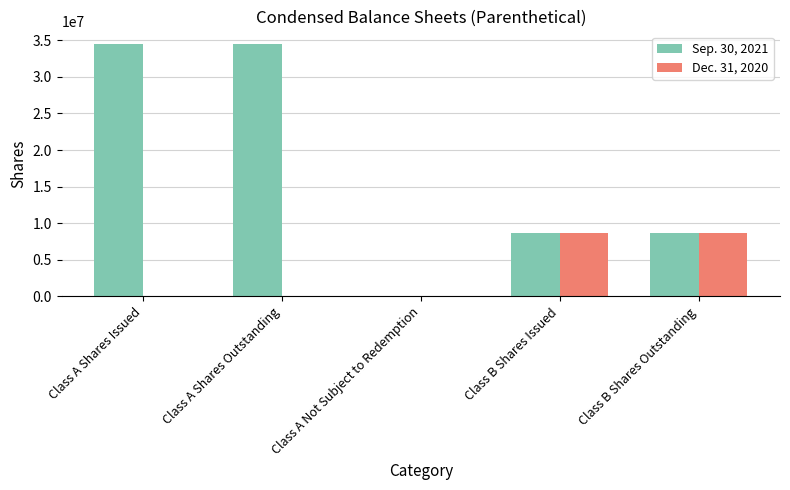

The value of Sep. 30, 2021 at Class B Shares Issued is 14868755. True or false?

False